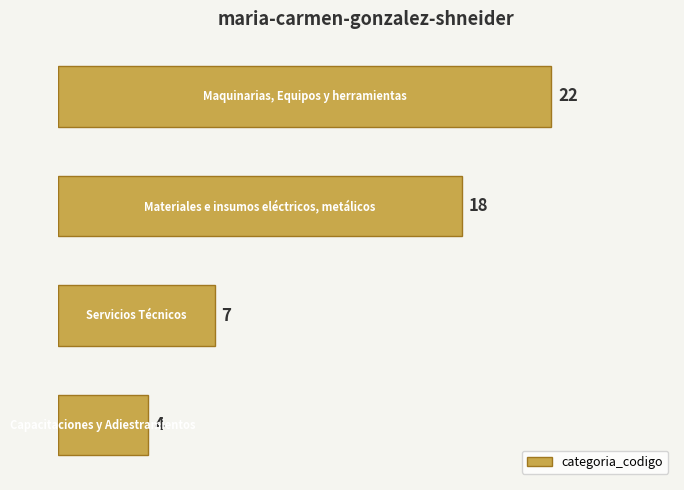

What is the smallest value displayed?

4